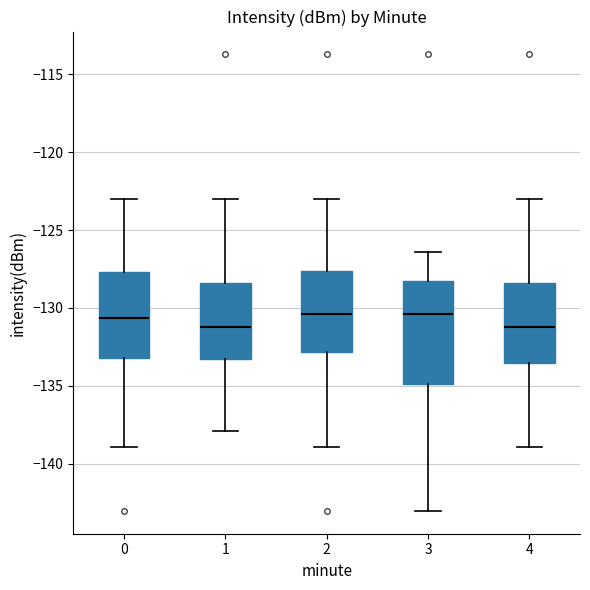

Reading left to right, transcribe this box plot: for each box, give where its median line is, the range the box spans, and where its two whiskers end, as read against the y-axis. The values are not printed on the chart, so give them approximately, as read against the axis.

0: median -130.5, box -133.0 to -127.5, whiskers -139.0 to -123.0
1: median -131.0, box -133.5 to -128.5, whiskers -138.0 to -123.0
2: median -130.5, box -133.0 to -127.5, whiskers -139.0 to -123.0
3: median -130.5, box -135.0 to -128.5, whiskers -143.0 to -126.5
4: median -131.0, box -133.5 to -128.5, whiskers -139.0 to -123.0